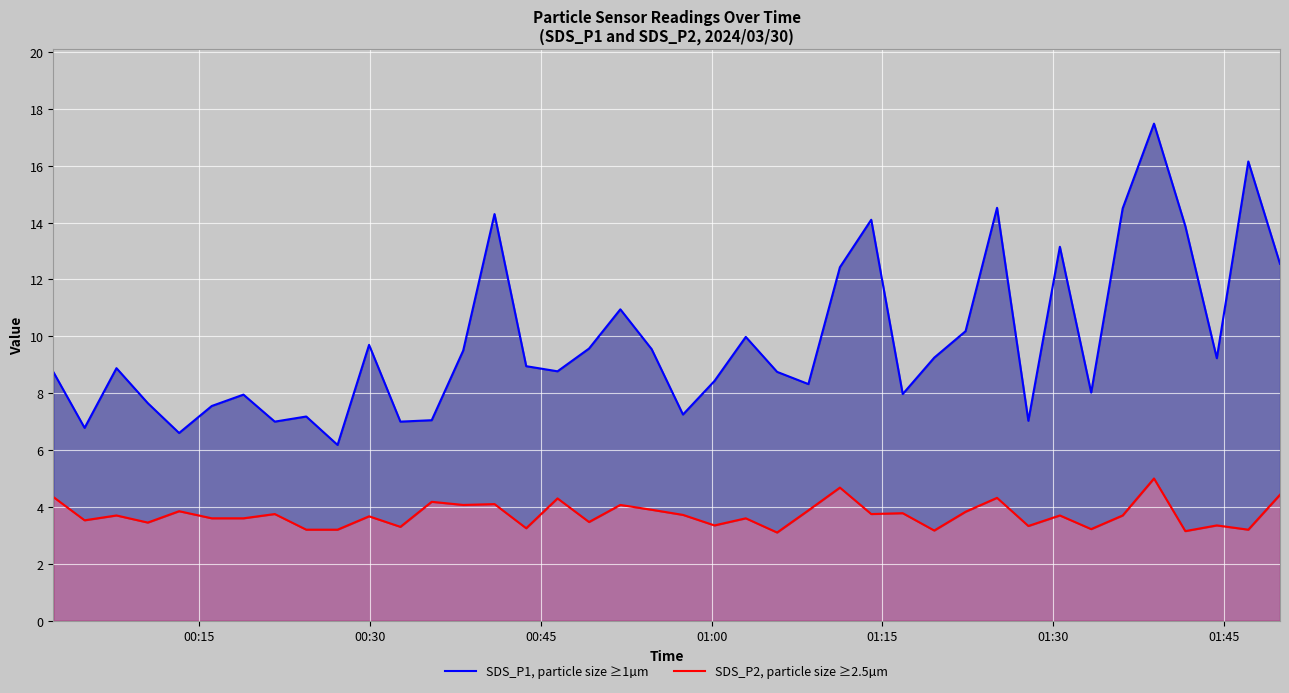

True or false: SDS_P1, particle size ≥1µm and SDS_P2, particle size ≥2.5µm intersect in this chart.

False